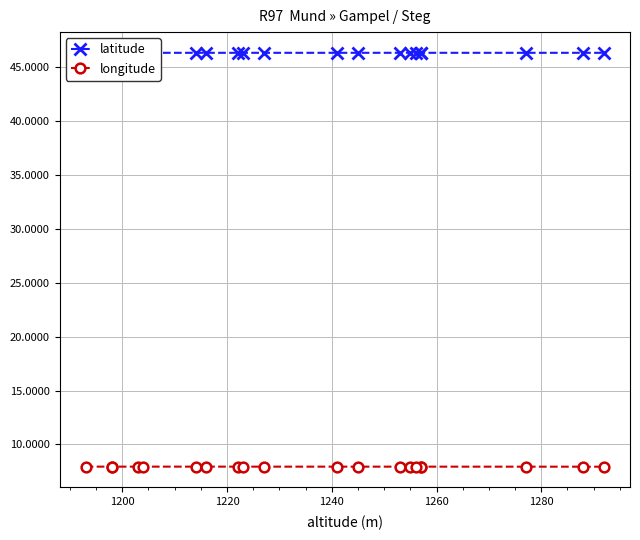

Count the number of data series in this chart.

2